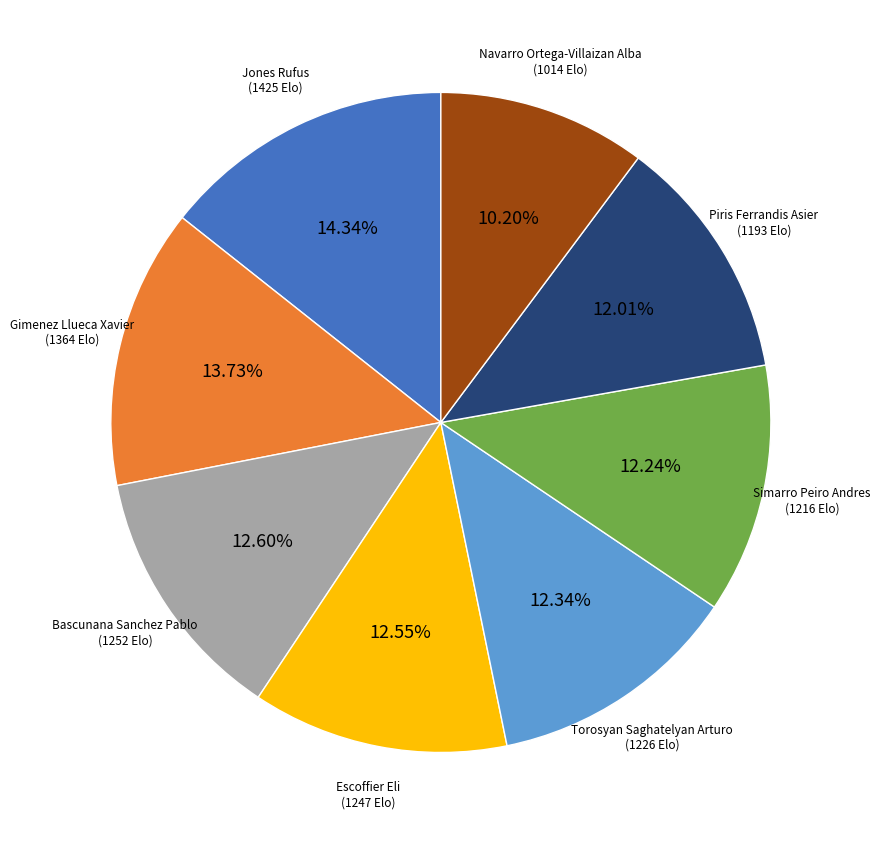

To the nearest percent, what is the average slice percentage?

12%